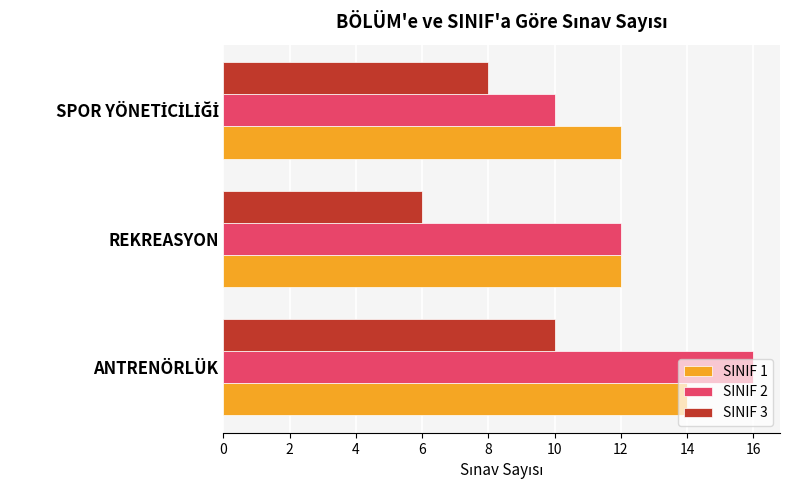

List the series in order of their peak value, highest first.

SINIF 2, SINIF 1, SINIF 3